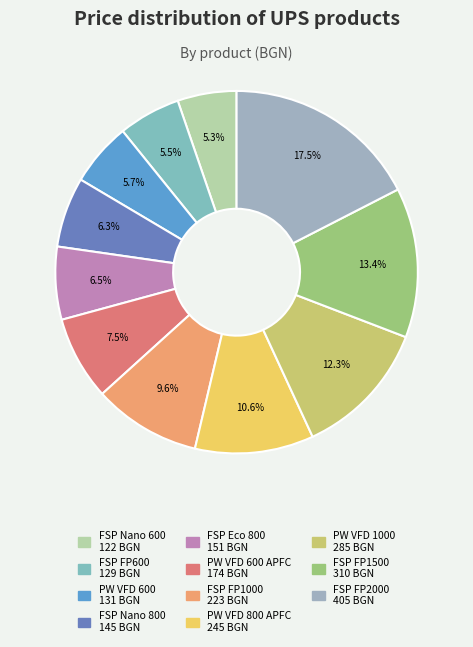

Count the number of slices in the pie.

11